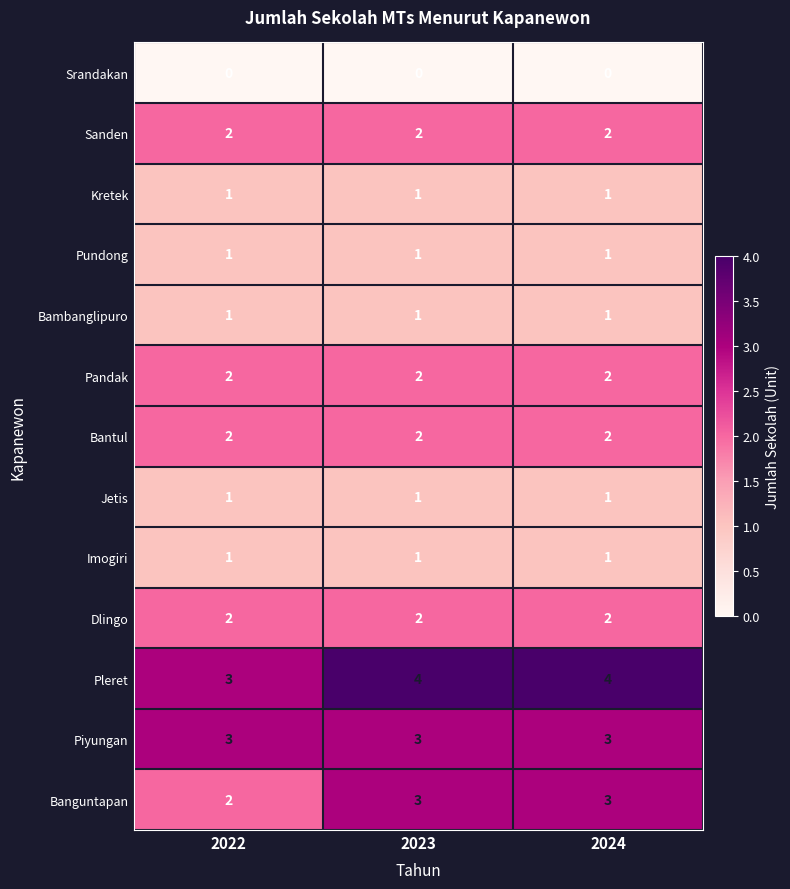

True or false: Sanden has a value of 3 at 2022.

False